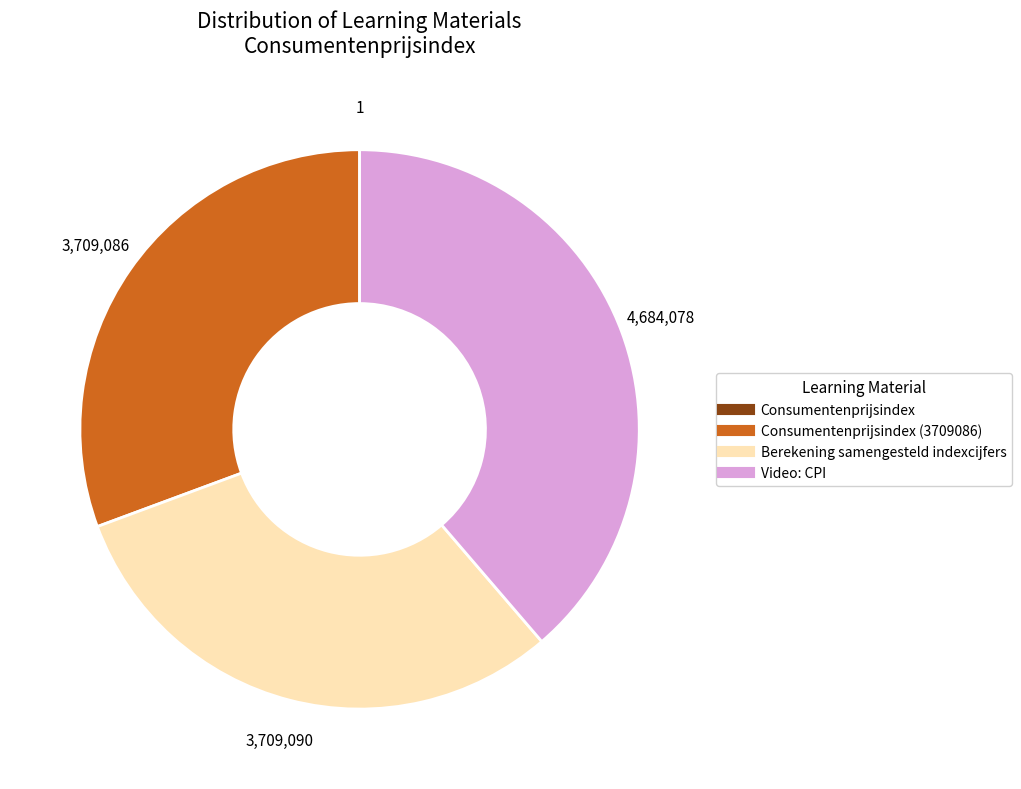

Does any single category account for the majority?

No